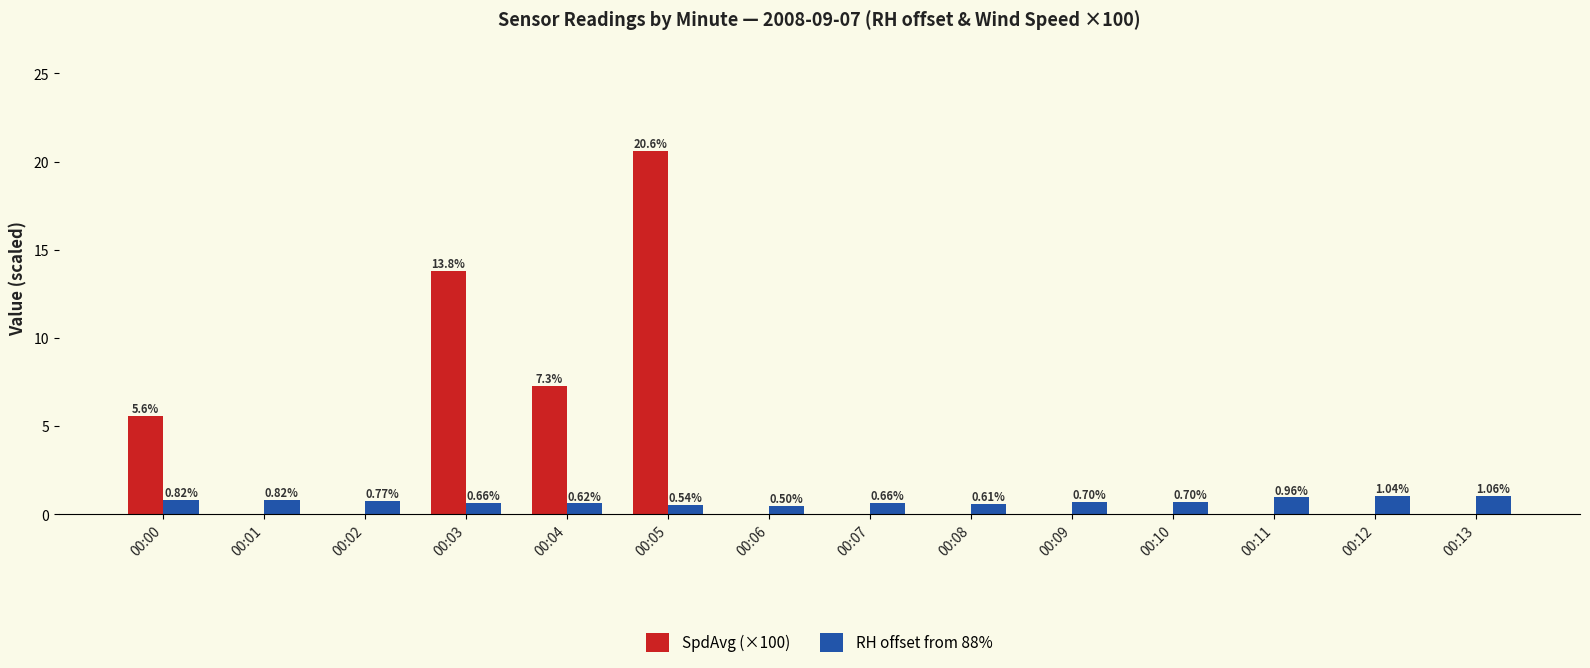

Is the value of SpdAvg (×100) at 00:07 greater than the value of RH offset from 88% at 00:04?

No